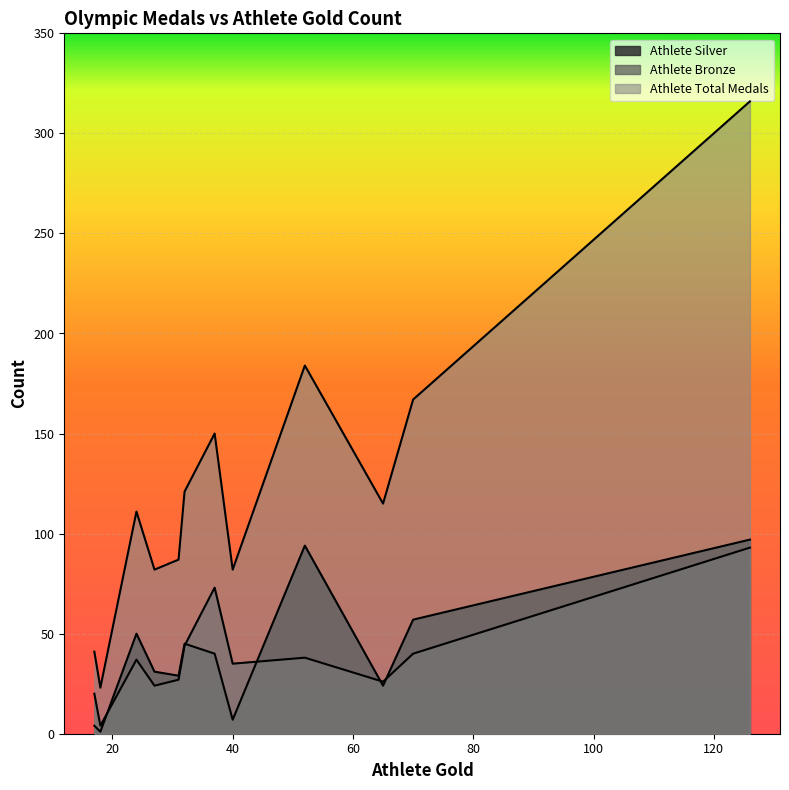

In Athlete Total Medals, how many points are lower than both neighbors (excluding endpoints)?

4